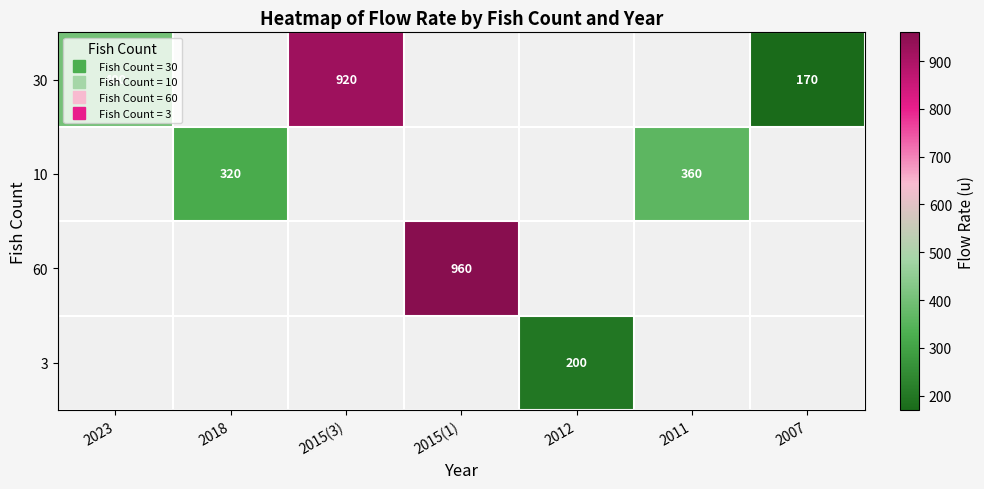

Which label corresponds to the smallest value in the chart?

2007